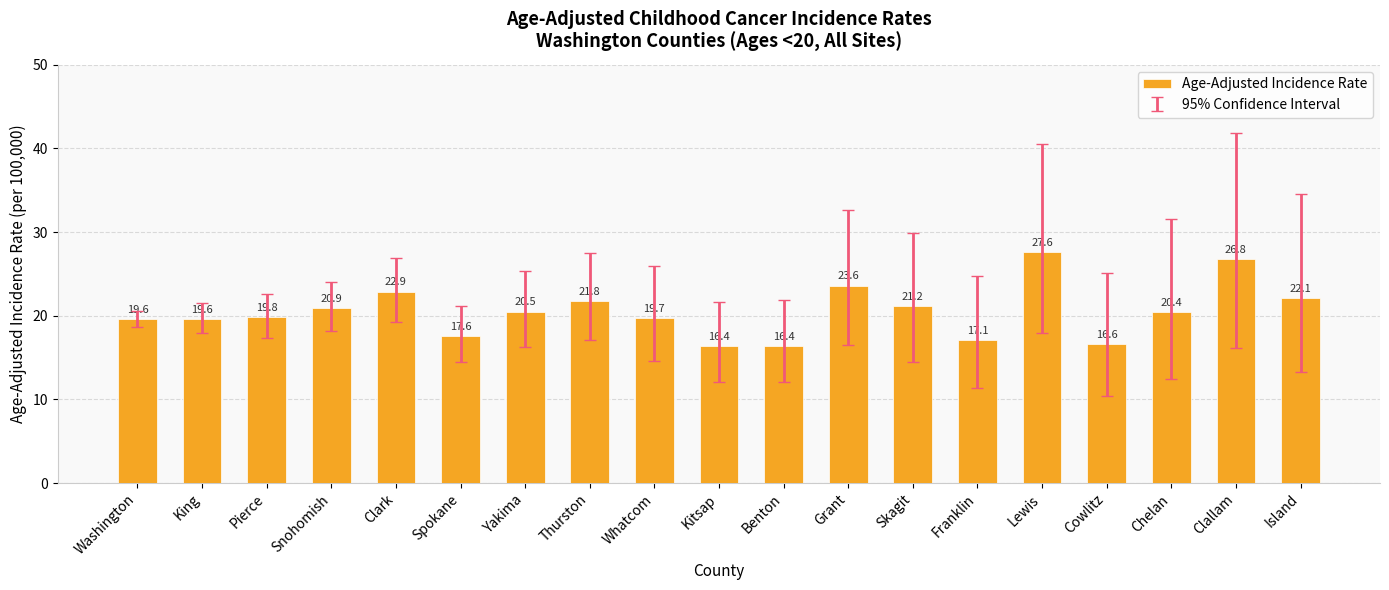

What is the maximum value shown in the chart?

27.6